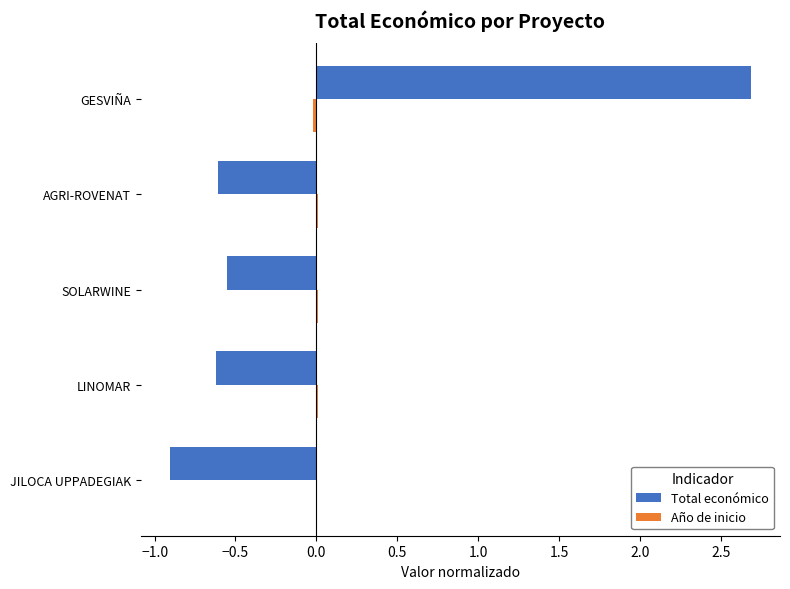

What is the highest value of the Total económico series?

2.7